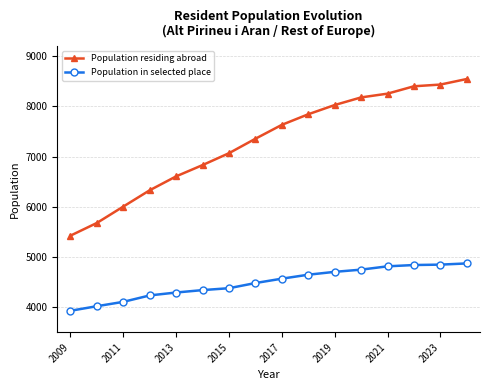

Rank the series by their maximum value, from highest to lowest.

Population residing abroad, Population in selected place